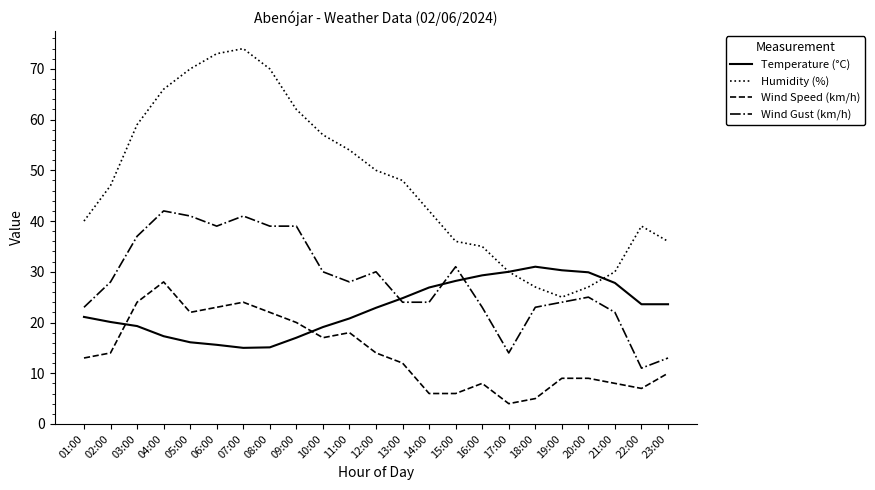

What are all the series names shown in the legend?

Temperature (°C), Humidity (%), Wind Speed (km/h), Wind Gust (km/h)